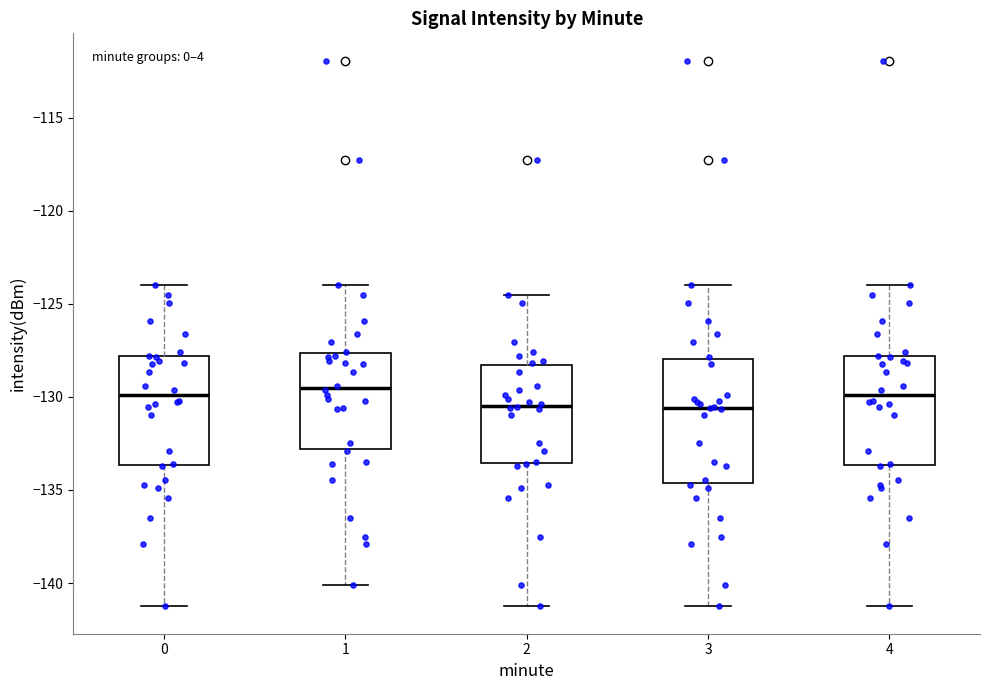

Reading left to right, read every box against the y-axis: the position of its median line, the range the box covers, and the ends of its whiskers. The values are not printed on the chart, so give them approximately, as read against the axis.

0: median -130.0, box -133.5 to -128.0, whiskers -141.5 to -124.0
1: median -129.5, box -133.0 to -127.5, whiskers -140.0 to -124.0
2: median -130.5, box -133.5 to -128.5, whiskers -141.5 to -124.5
3: median -130.5, box -134.5 to -128.0, whiskers -141.5 to -124.0
4: median -130.0, box -133.5 to -128.0, whiskers -141.5 to -124.0